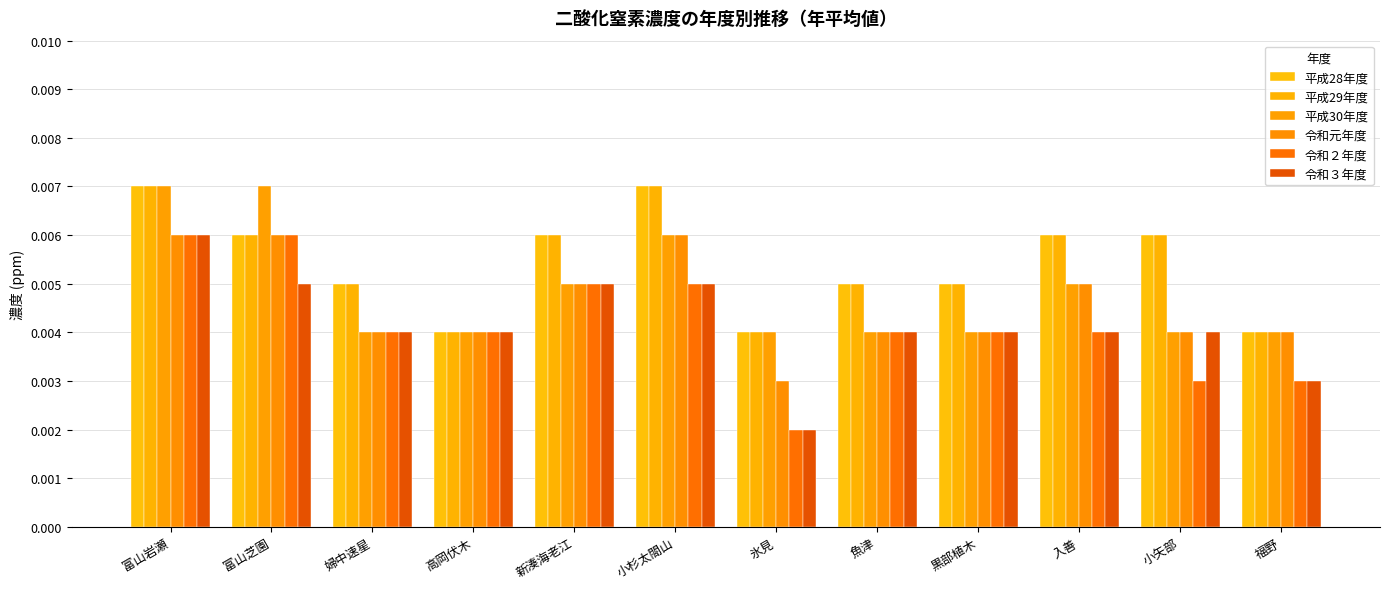

The 令和元年度 series shows 0.0 at 黒部植木. True or false?

True